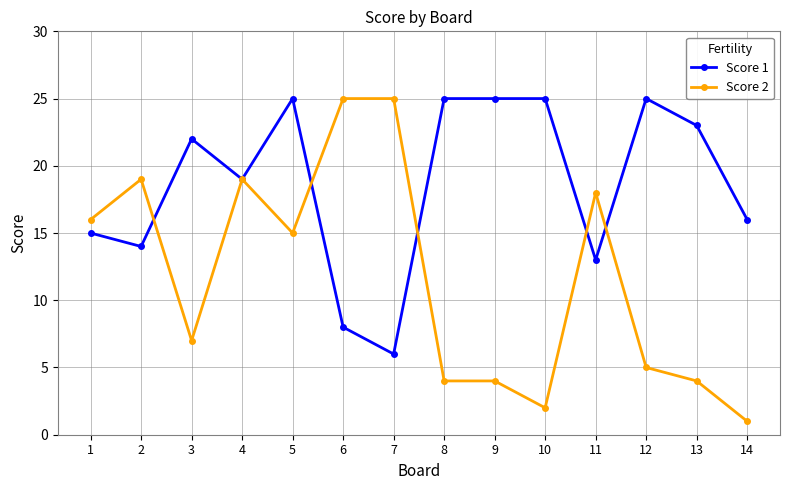

Which series has the largest range (max minus min)?

Score 2